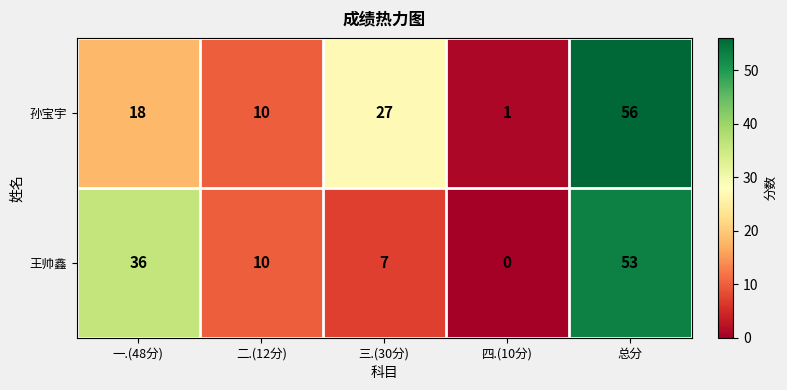

List the series in order of their overall mean, lowest first.

王帅鑫, 孙宝宇